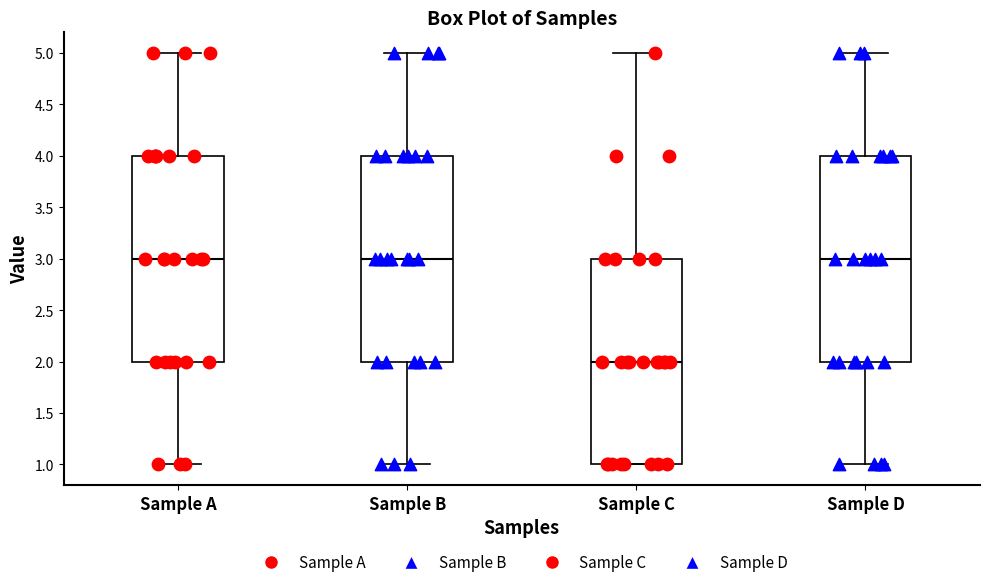

Where does the median line of the box for Sample B sit on the y-axis? The values are not printed on the chart, so give them approximately, as read against the axis.

3